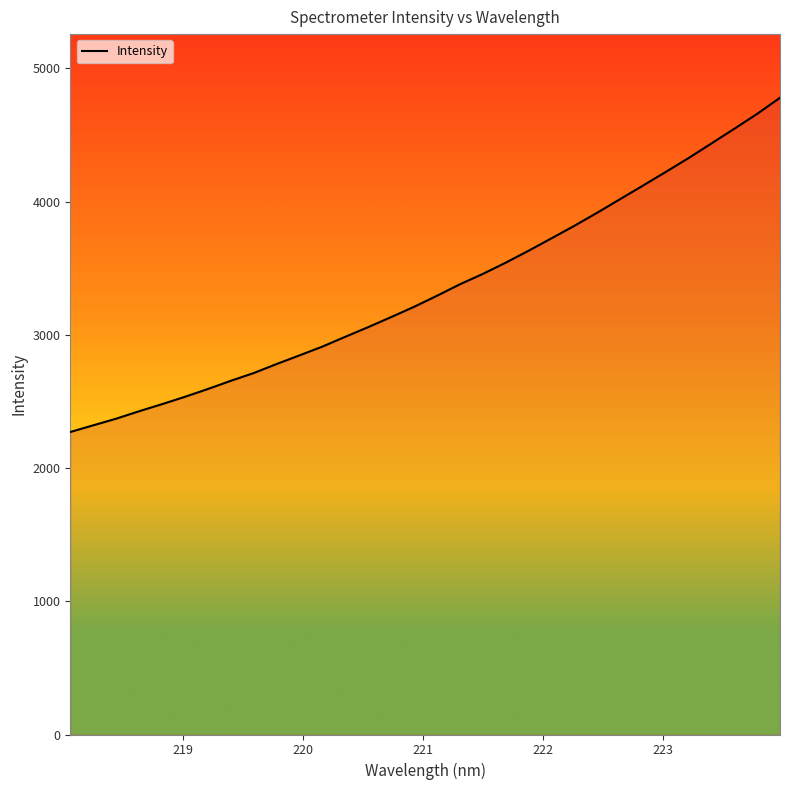

What is the minimum value shown in the chart?

2270.8